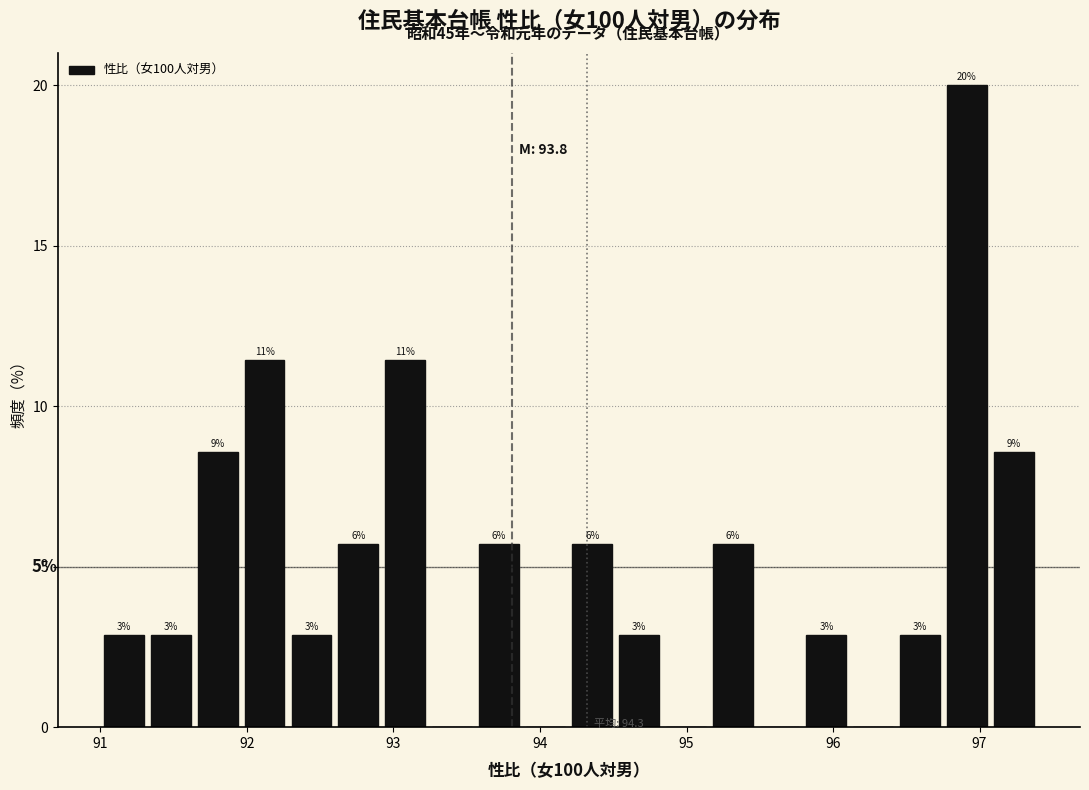

Read against the x-axis, roughly where is the centre of the tallest bar?

96.9